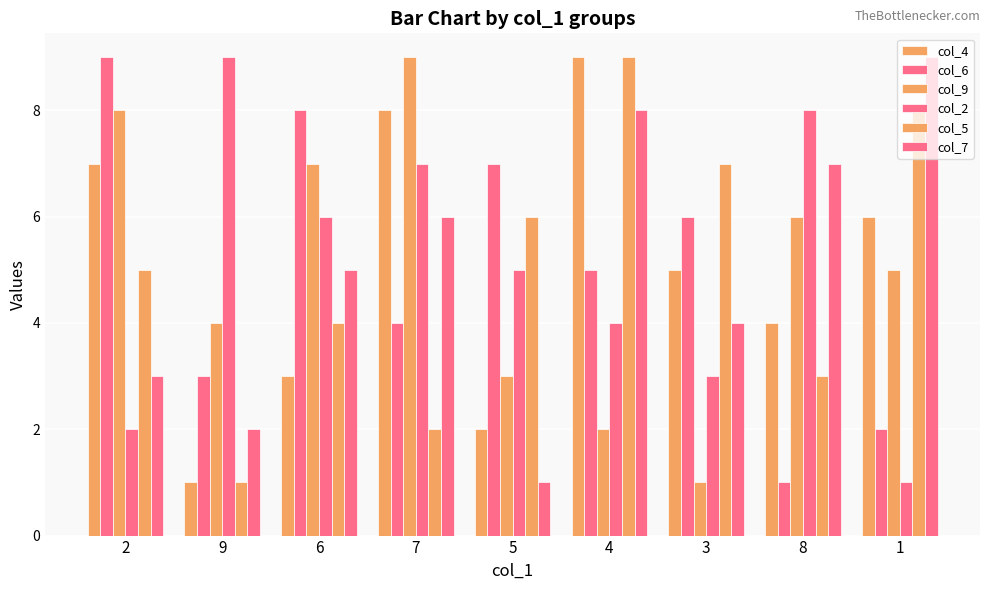

Which series has the widest spread of values?

col_4